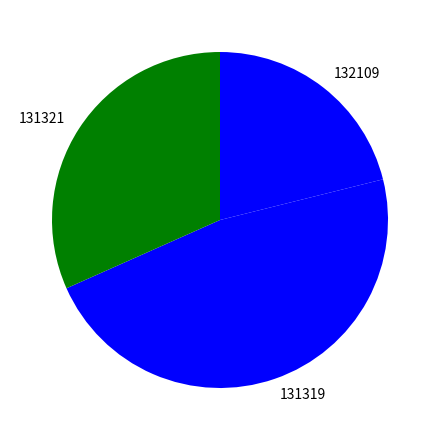

Between 132109 and 131319, which is larger?

131319